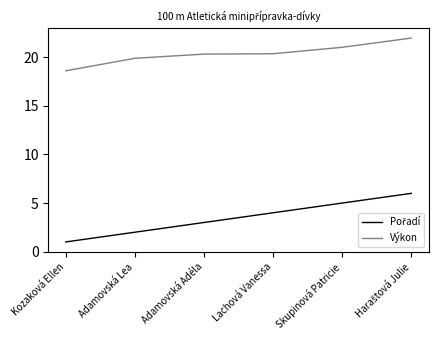

What is the minimum value shown in the chart?

1.0